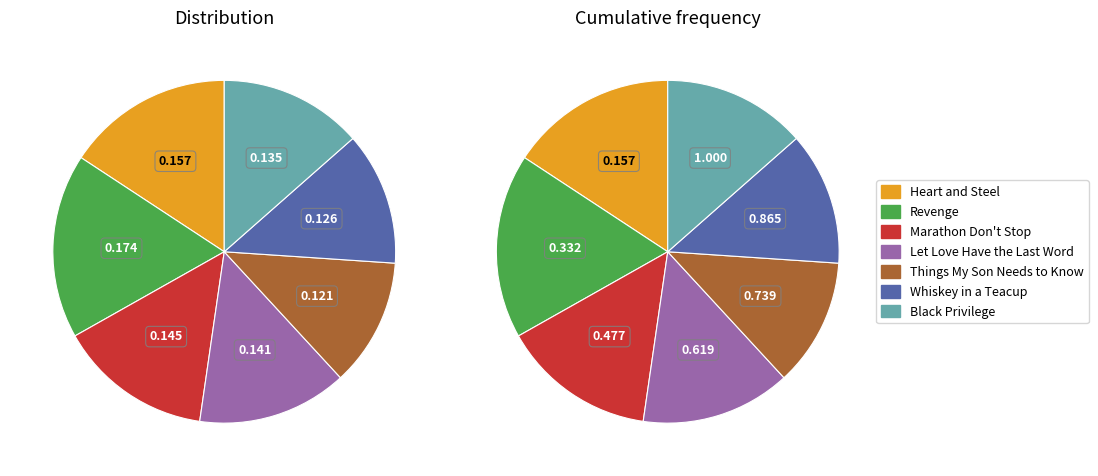

Approximately how many times larger is the value at Heart and Steel compared to Revenge?

0.9